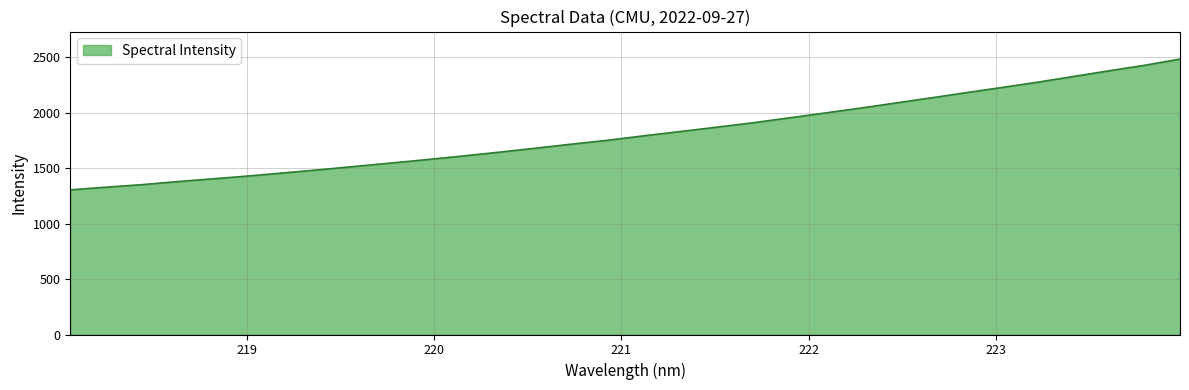

What is the smallest value displayed?

1303.4